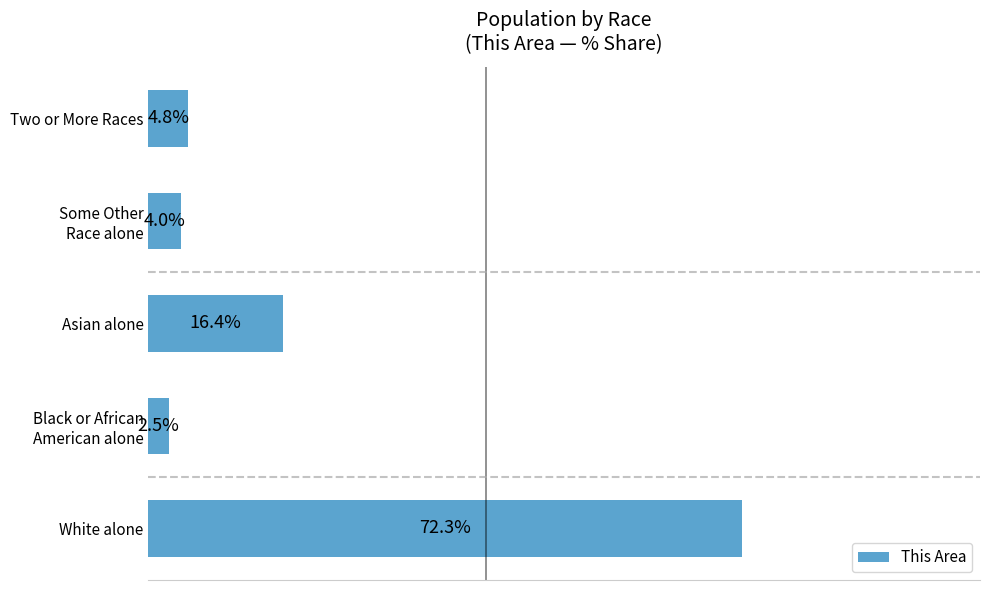

At which category does the chart reach its peak across all series?

White alone